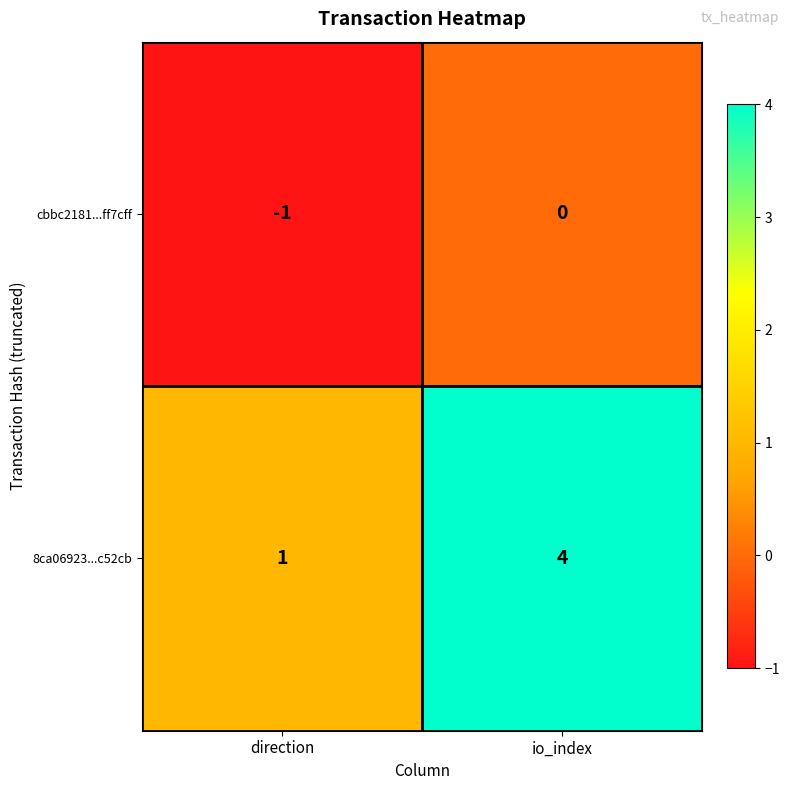

Read the 8ca06923...c52cb value at io_index.

4